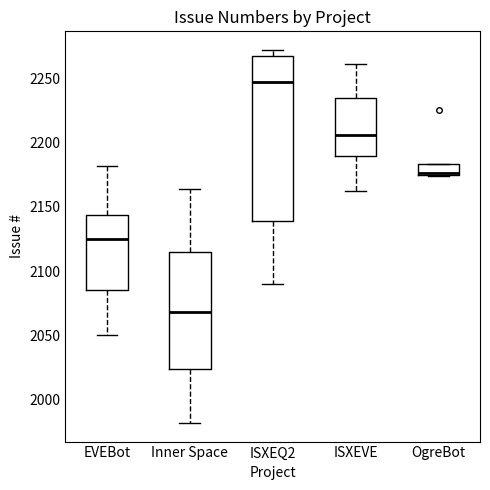

Comparing the boxes themselves (not the whiskers), which one is the tallest?

ISXEQ2